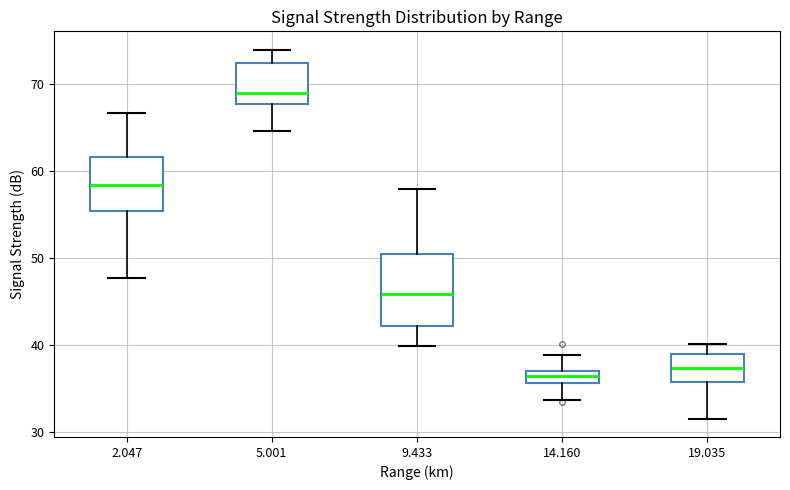

Where does the lower whisker of the box at x = 5.001 end on the y-axis? The values are not printed on the chart, so give them approximately, as read against the axis.

65